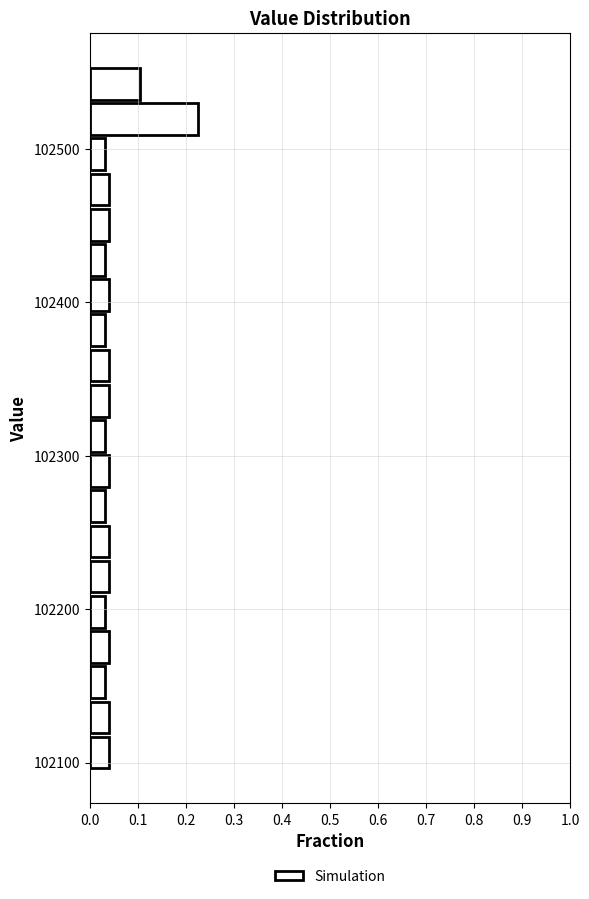

Read against the y-axis, roughly where is the centre of the longest bar?

102520